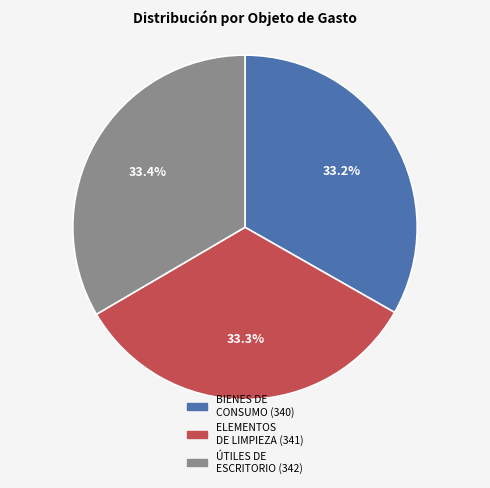

Is there any slice that represents more than half of the pie?

No